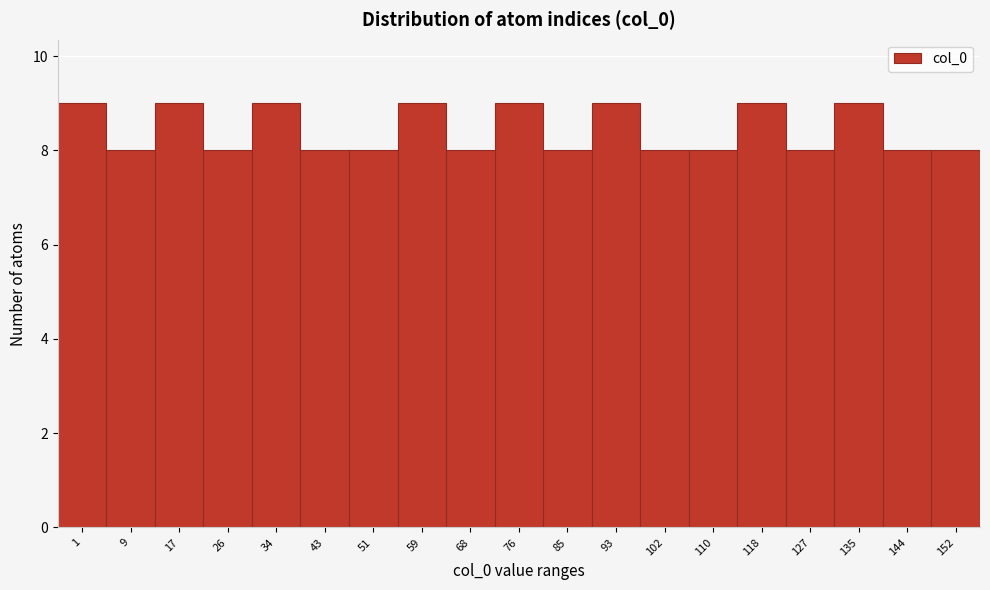

Reading left to right, what are all the values shown in this chart?

1=9	9=8	17=9	26=8	34=9	43=8	51=8	59=9	68=8	76=9	85=8	93=9	102=8	110=8	118=9	127=8	135=9	144=8	152=8